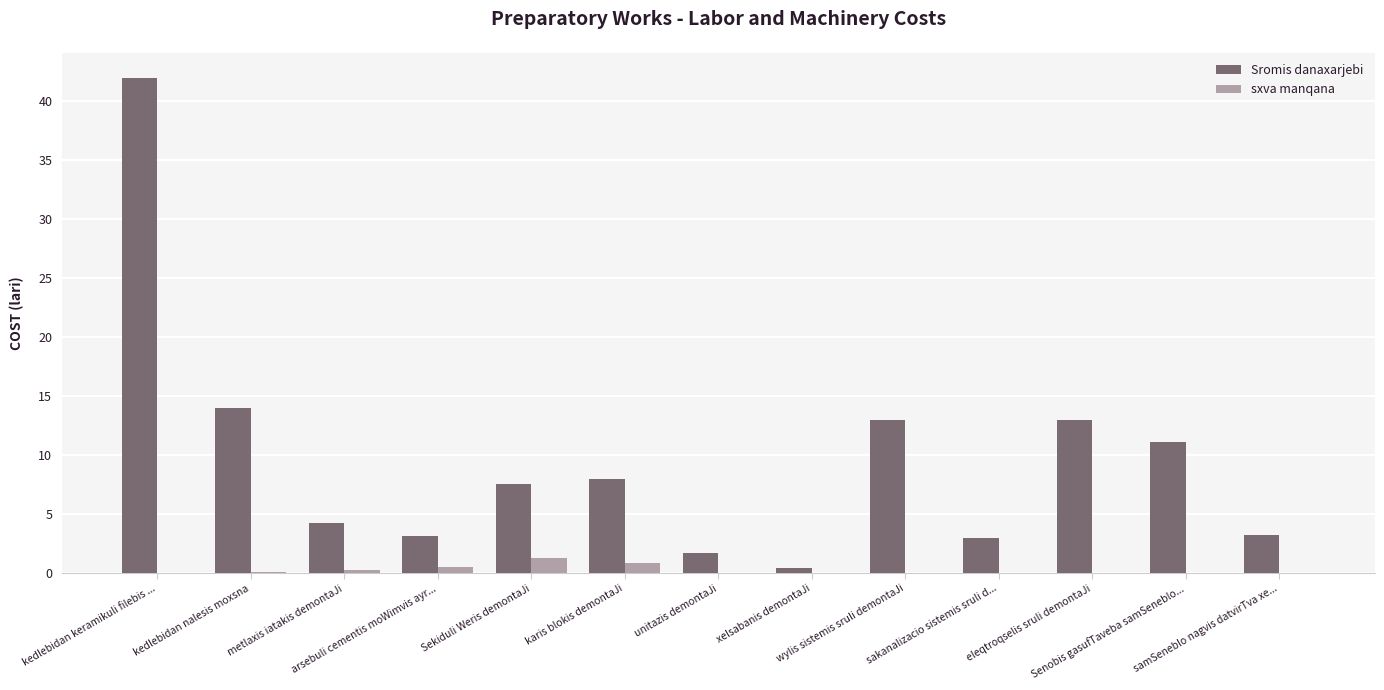

Which category has the highest value across all series?

kedlebidan keramikuli filebis ...